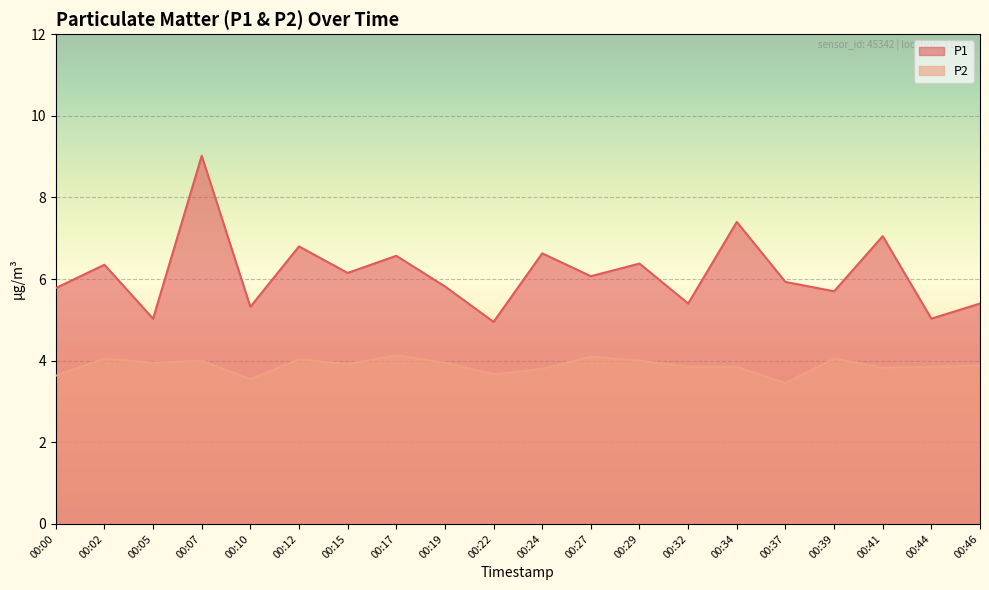

Where is the first local minimum for P2?

00:05